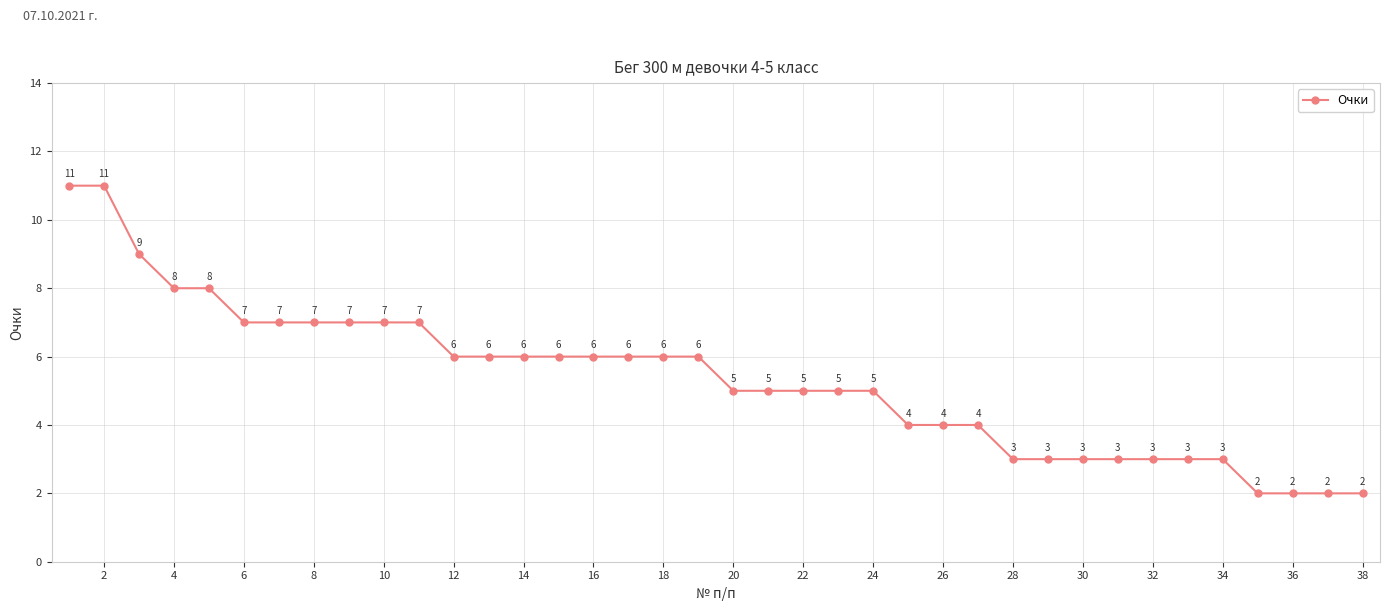

What is the sum of all values?

203